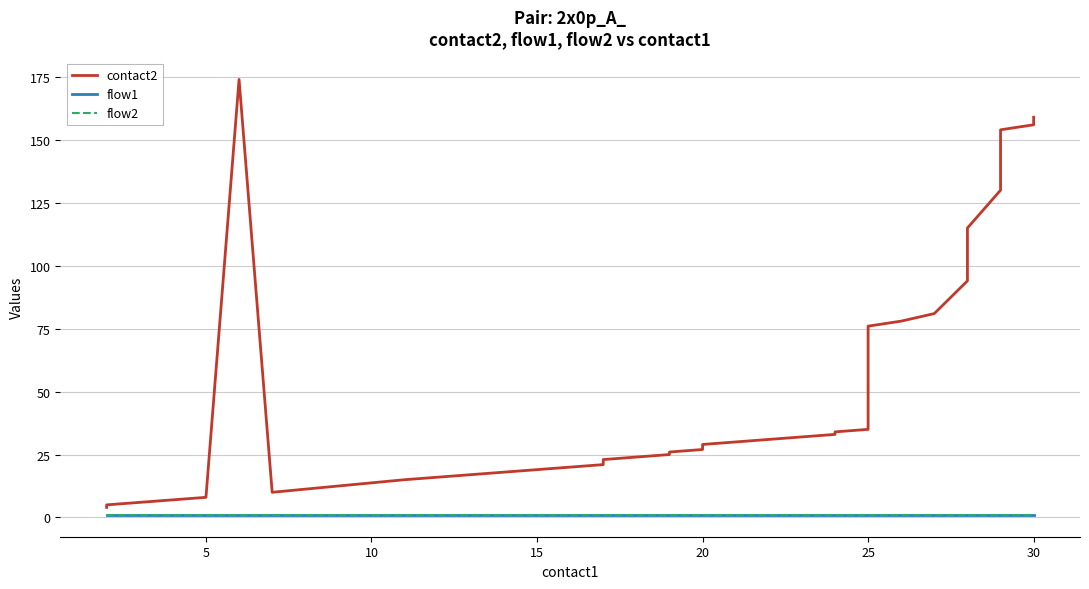

How many lines are shown in the chart?

3